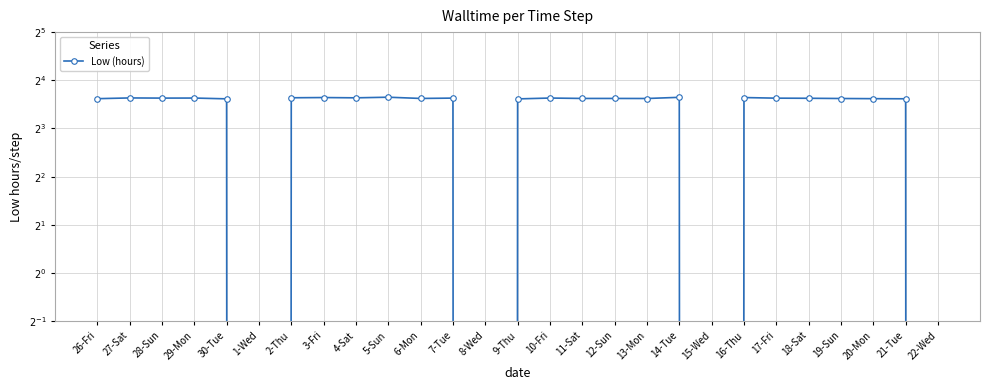

What is the change in value from 16-Thu to 19-Sun?

-0.2